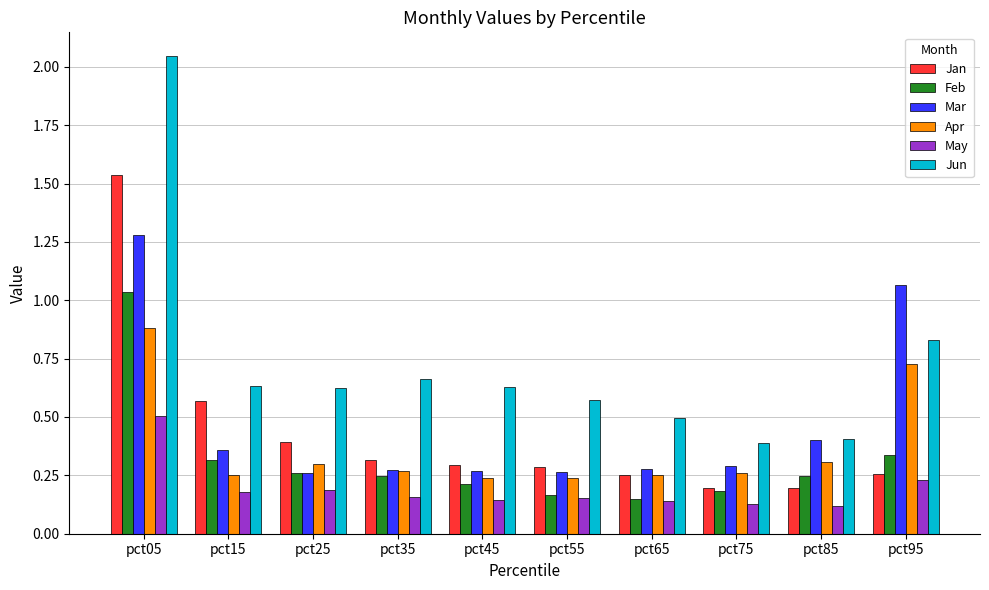

Rank the series by their maximum value, from lowest to highest.

May, Apr, Feb, Mar, Jan, Jun